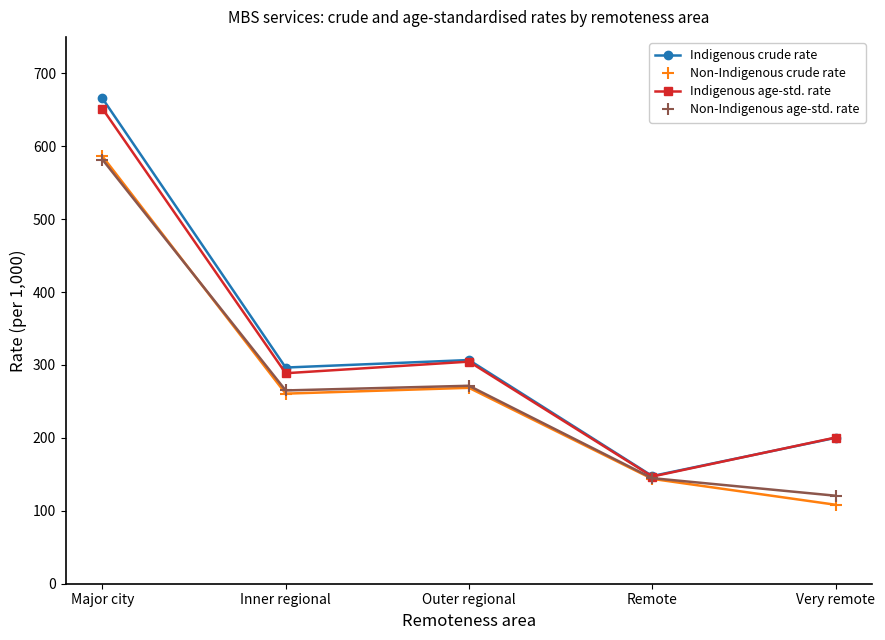

Which series has the widest spread of values?

Indigenous crude rate